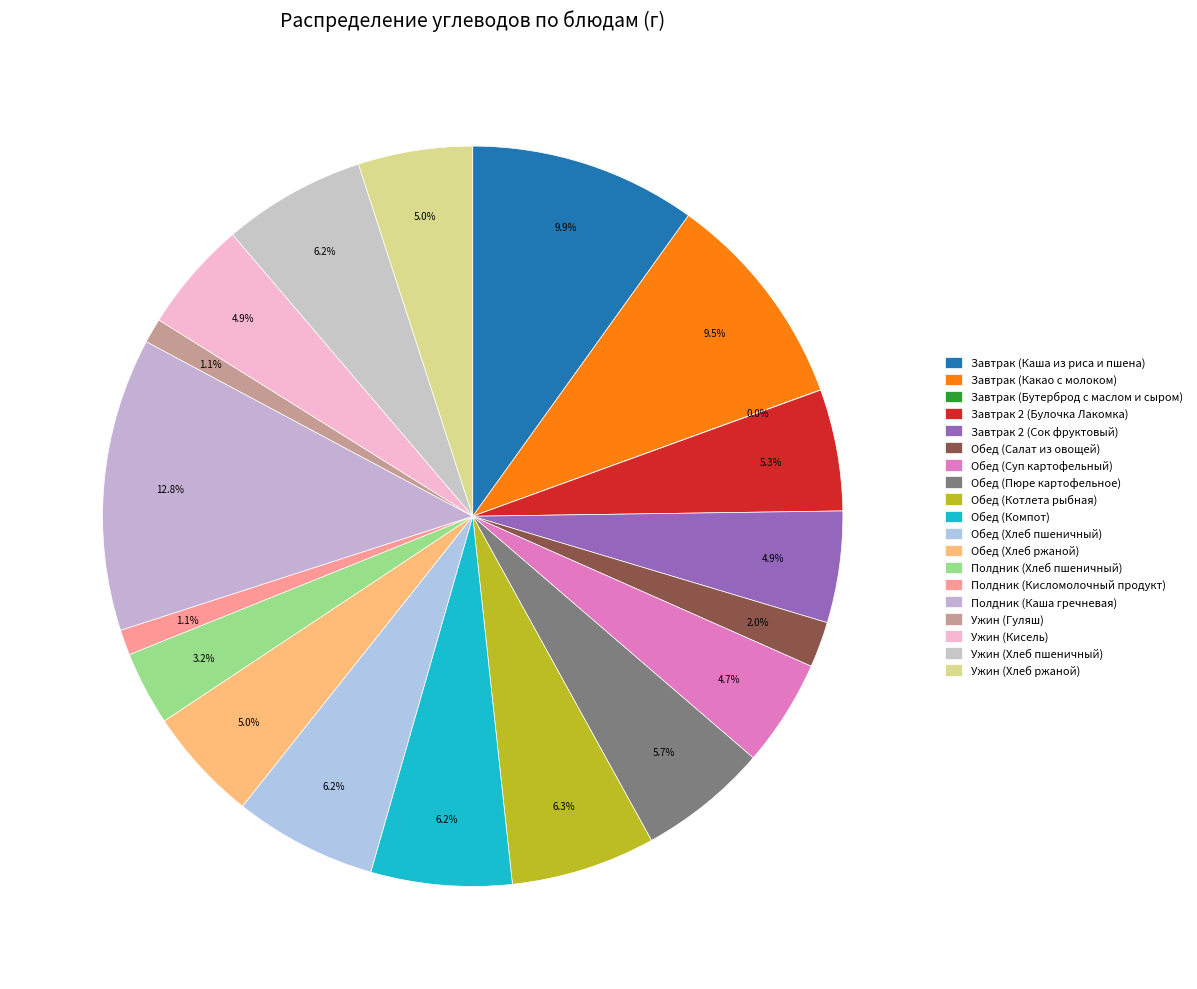

Is there a majority slice in this chart?

No